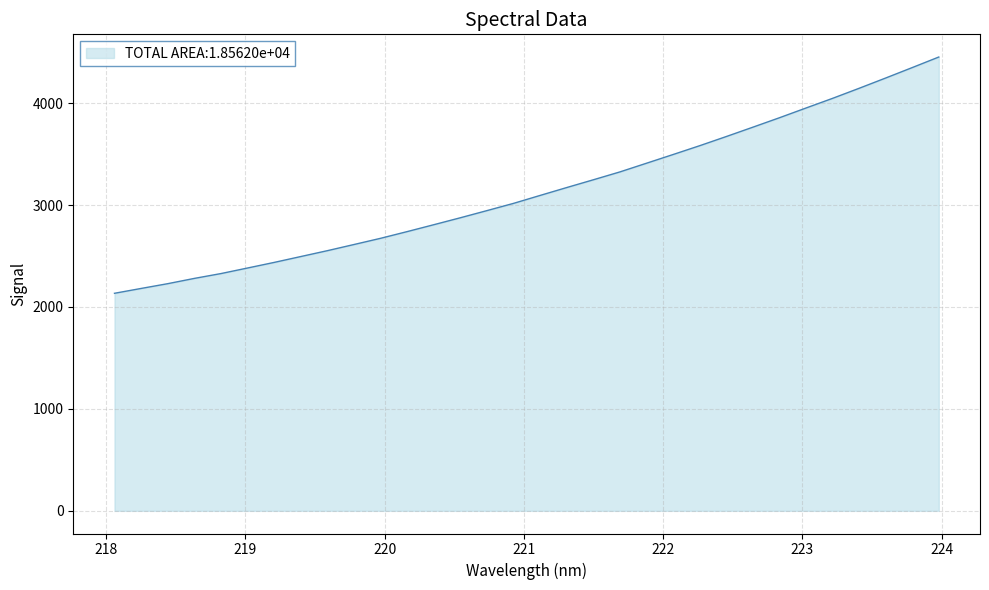

What is the smallest value displayed?

2134.1